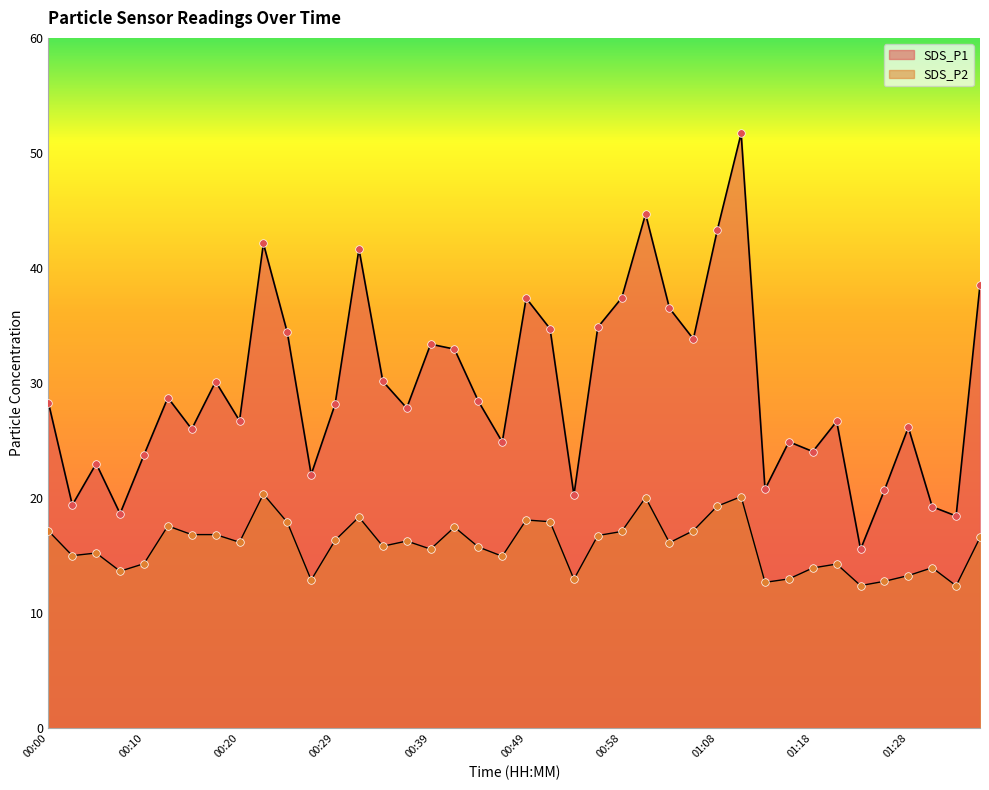

At which category is the sum across all series the highest?

01:11